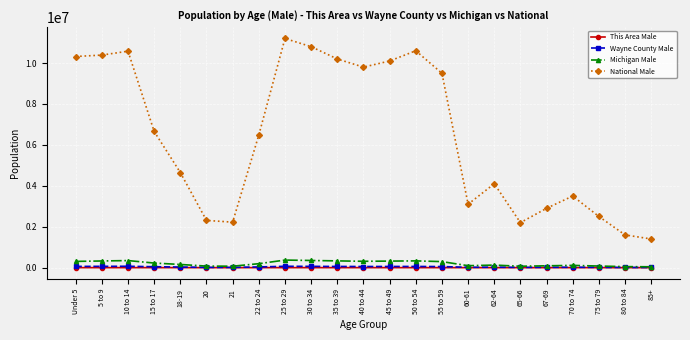

Is the value of Michigan Male at 35 to 39 greater than the value of National Male at 40 to 44?

No